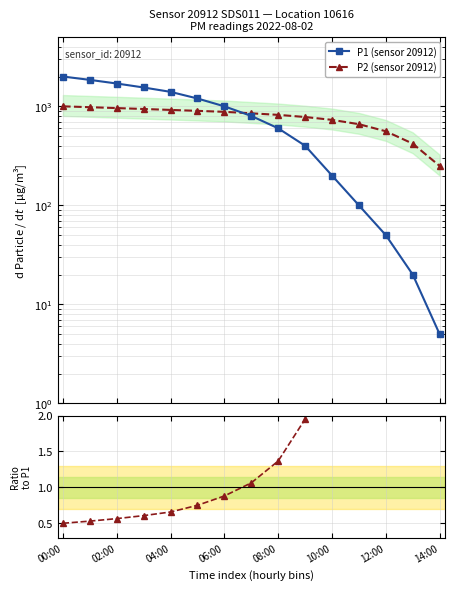

At which label does Ratio P2/P1 reach its minimum?

00:00